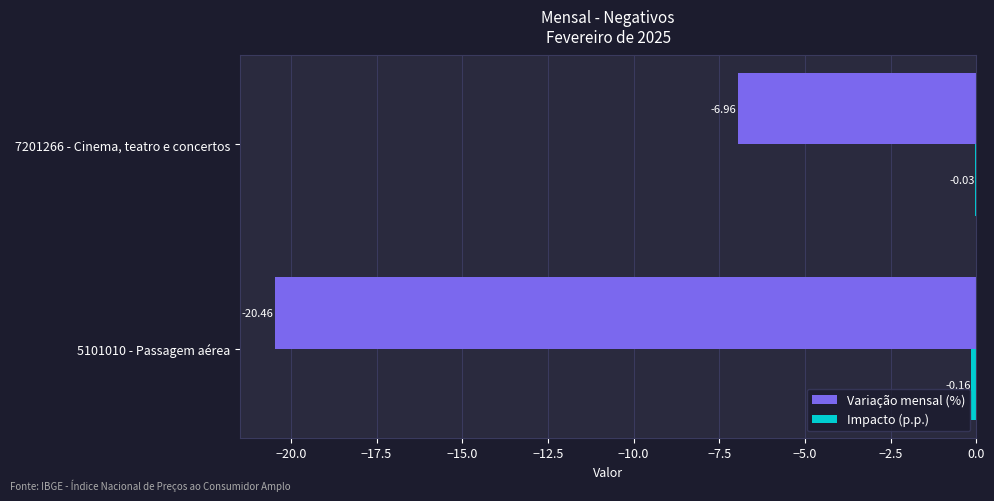

What is the sum of all Variação mensal (%) values?

-27.4